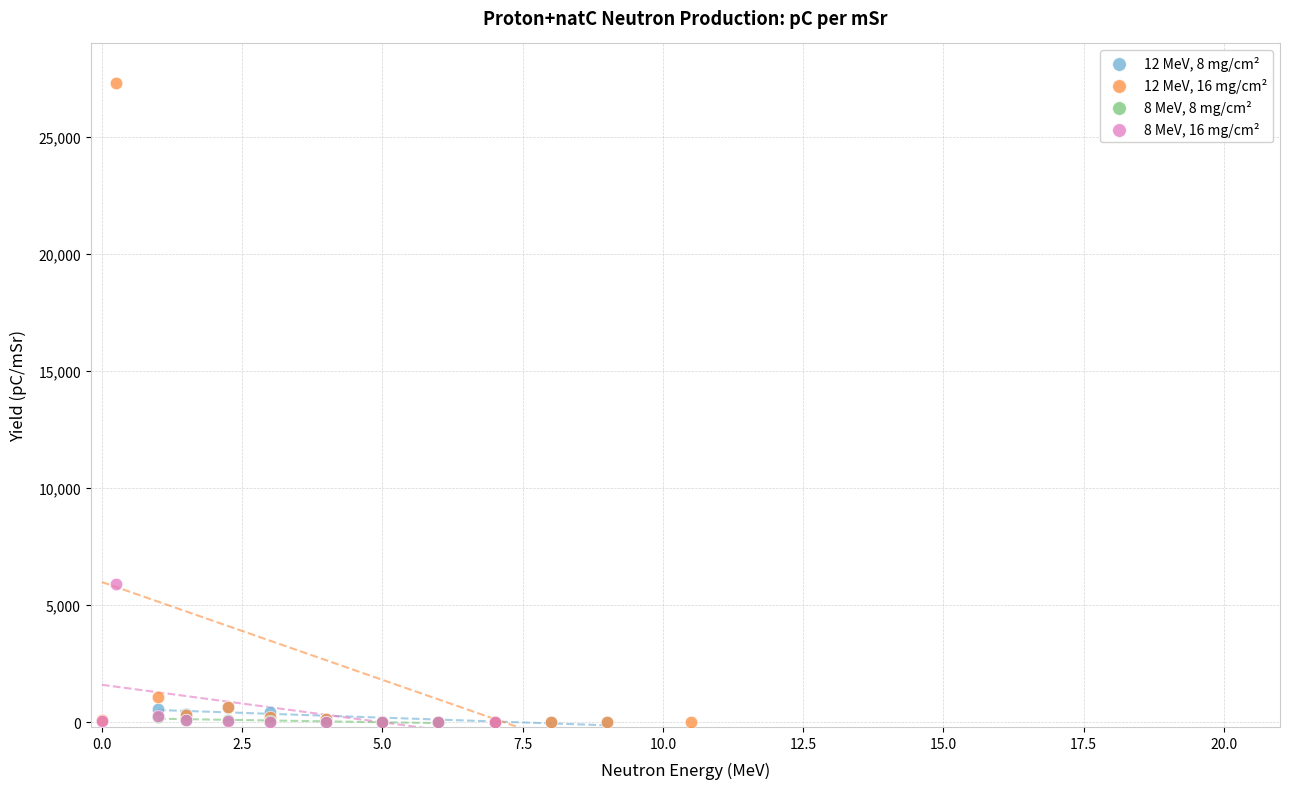

Which series contains the highest Y value?

12 MeV, 16 mg/cm²